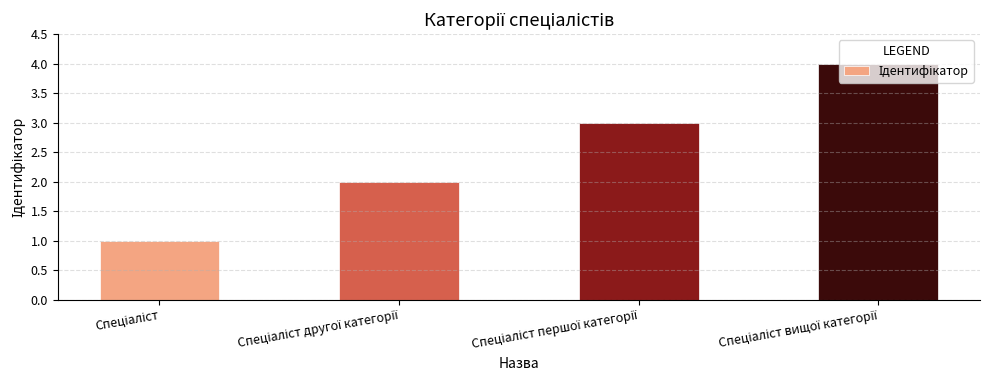

What is the value of the 3rd bar from the left?

3